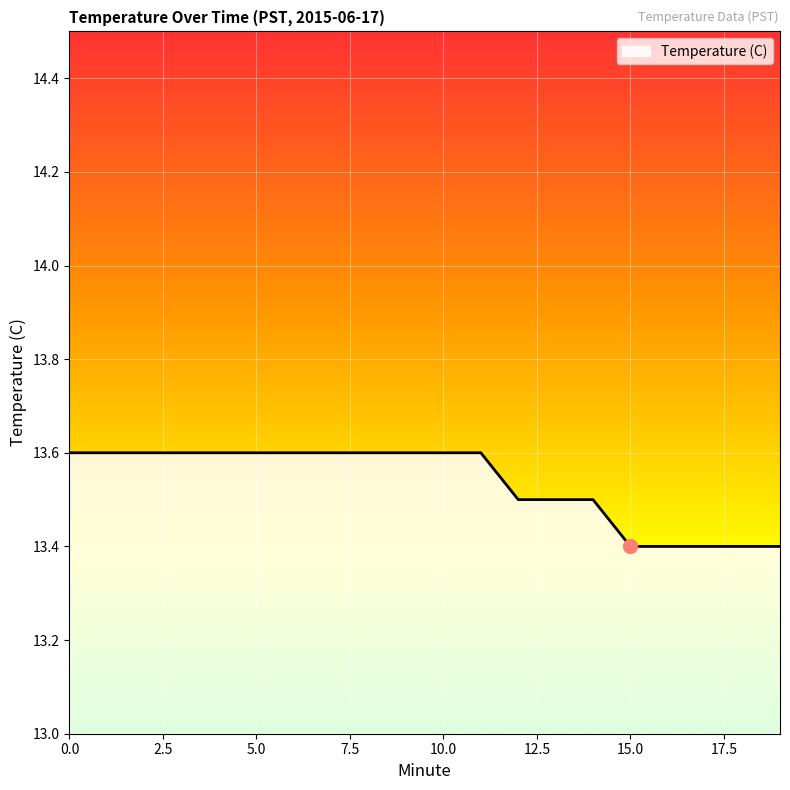

What is the smallest value displayed?

13.4